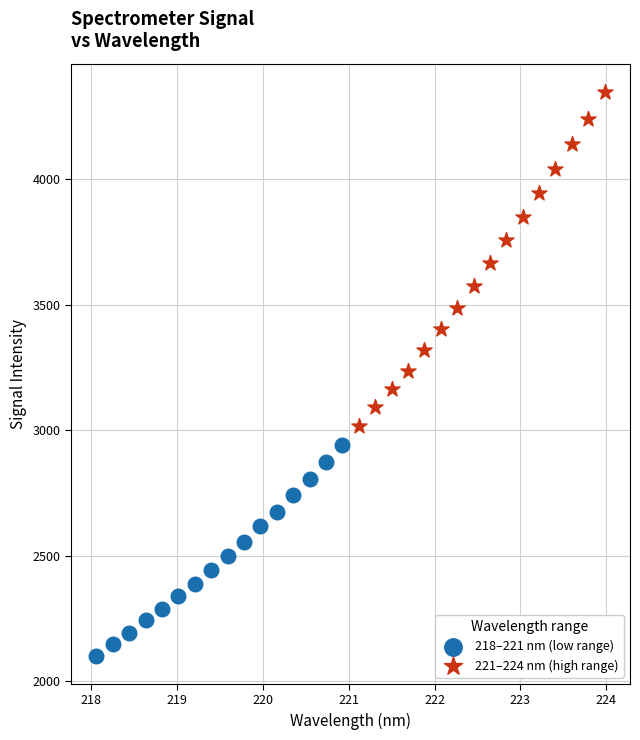

Which series contains the lowest Y value?

218–221 nm (low range)